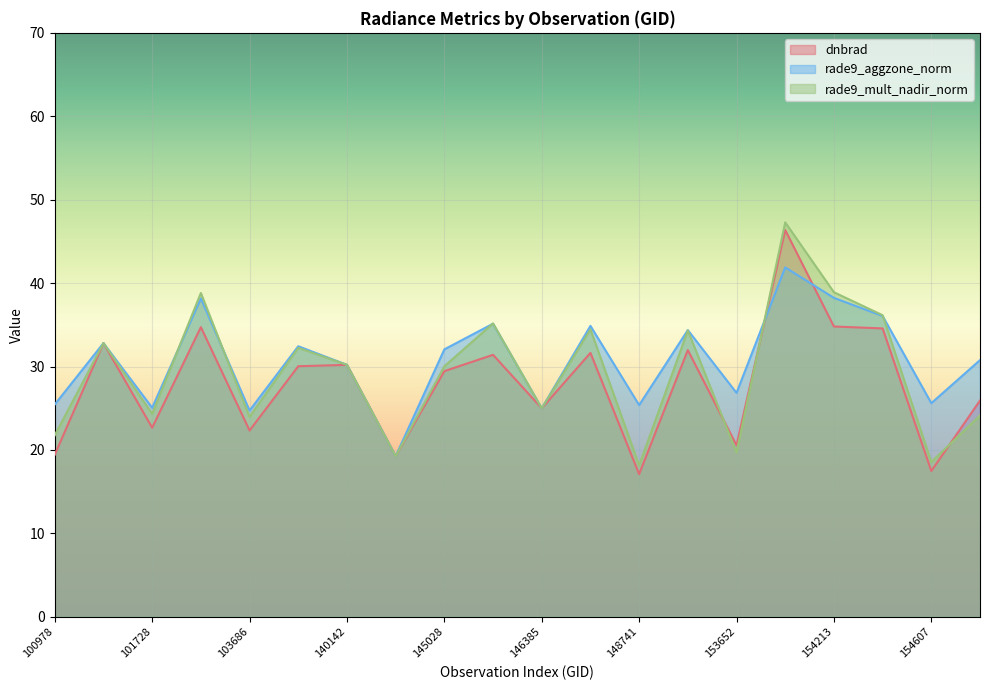

Rank the series by their maximum value, from lowest to highest.

rade9_aggzone_norm, dnbrad, rade9_mult_nadir_norm